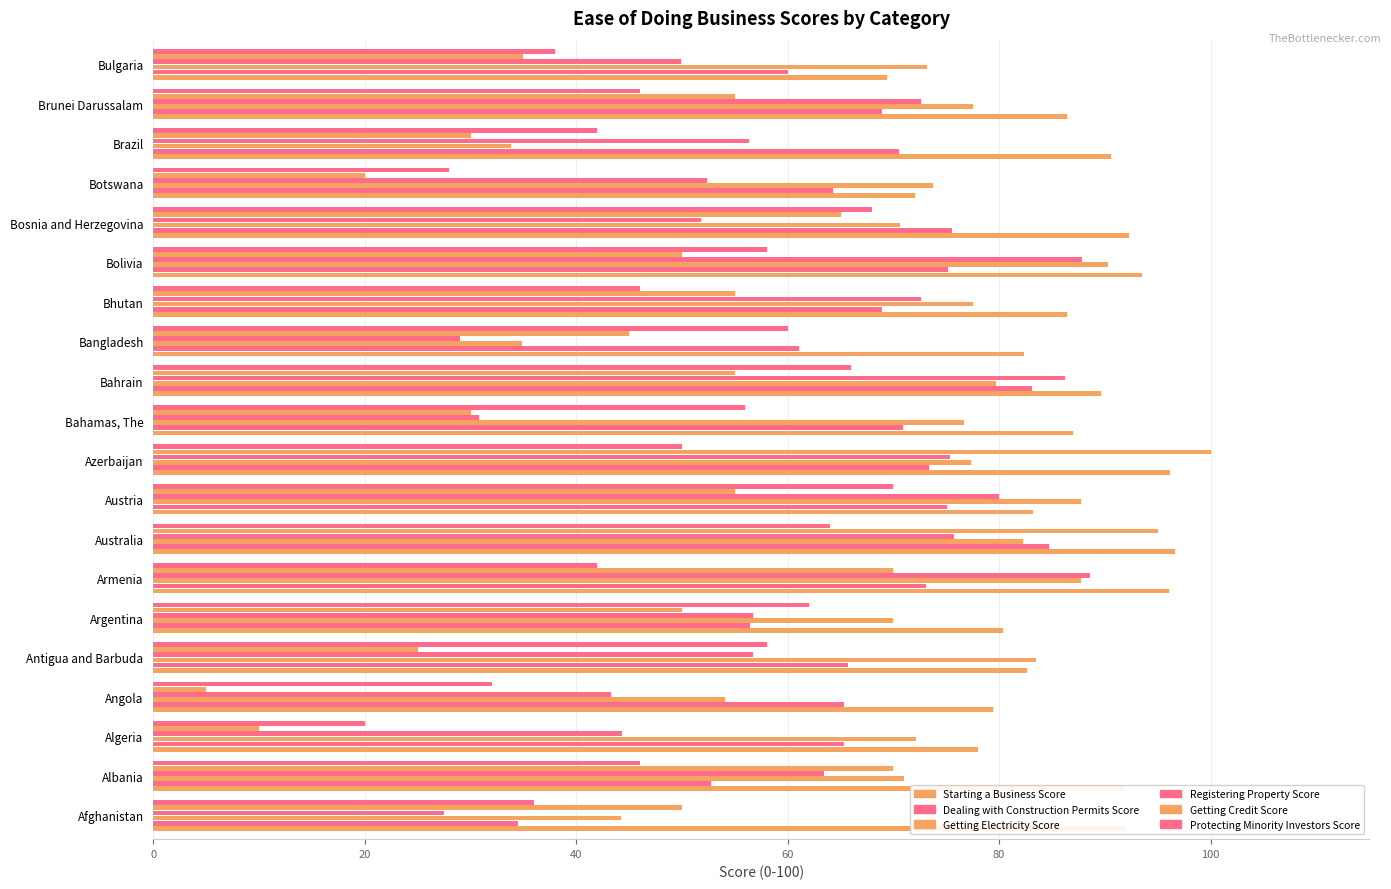

How many values in the Dealing with Construction Permits Score series exceed 68?

11